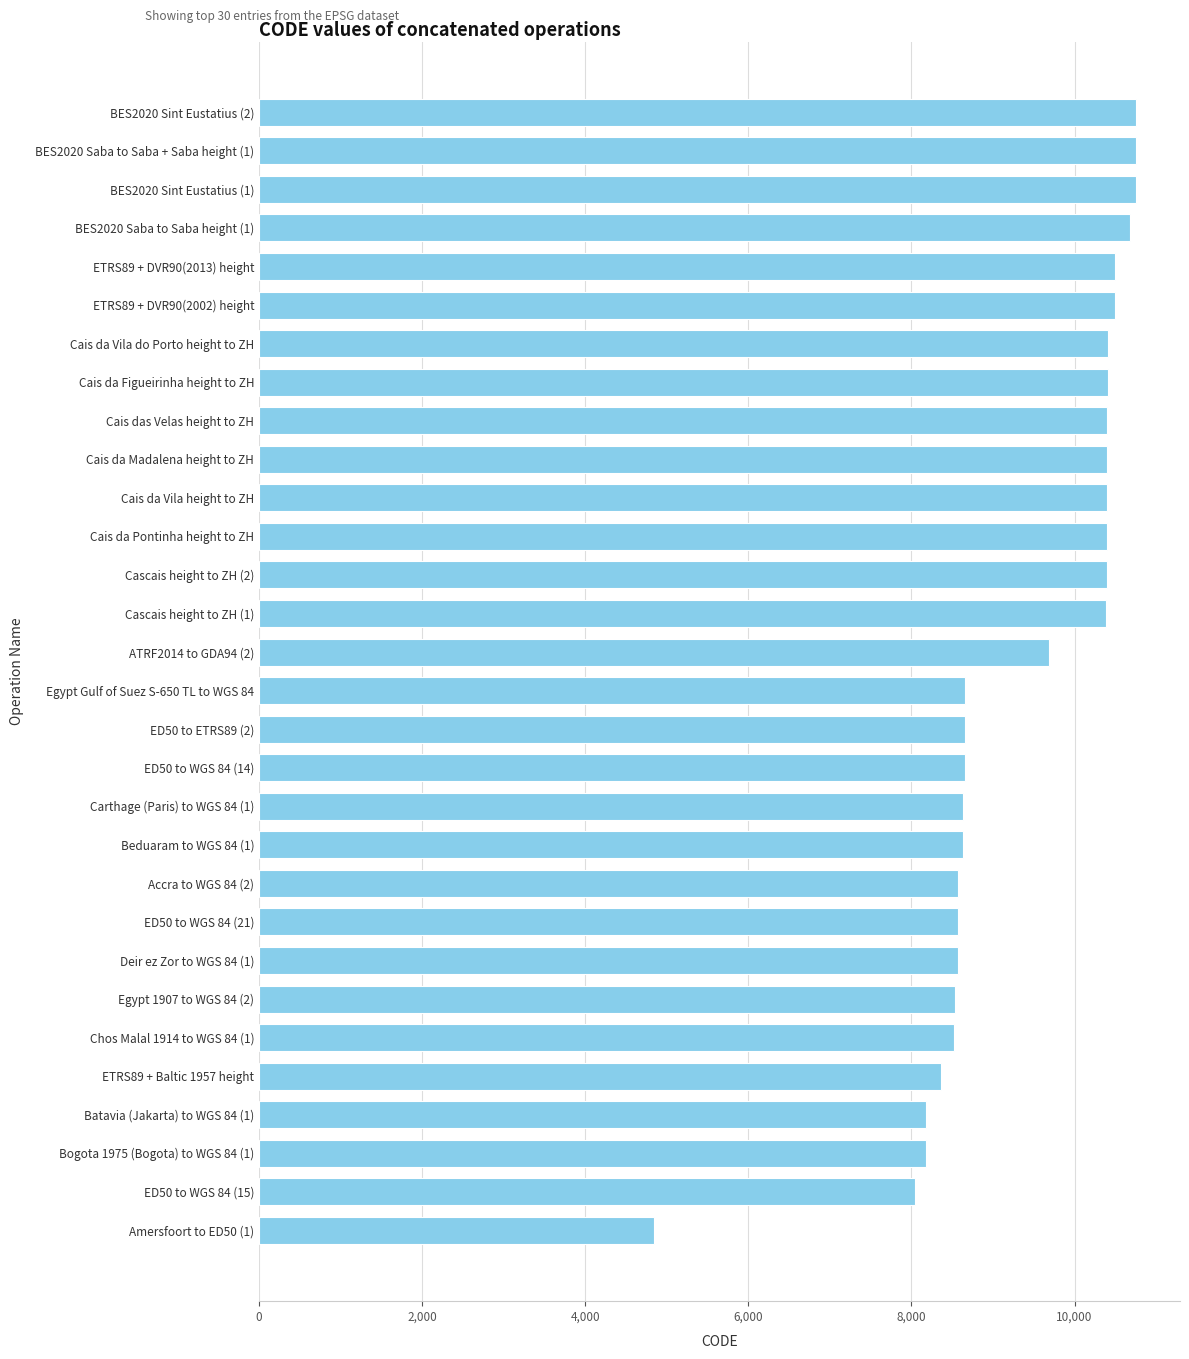

What is the label of the 10th bar from the top?

Cais da Madalena height to ZH